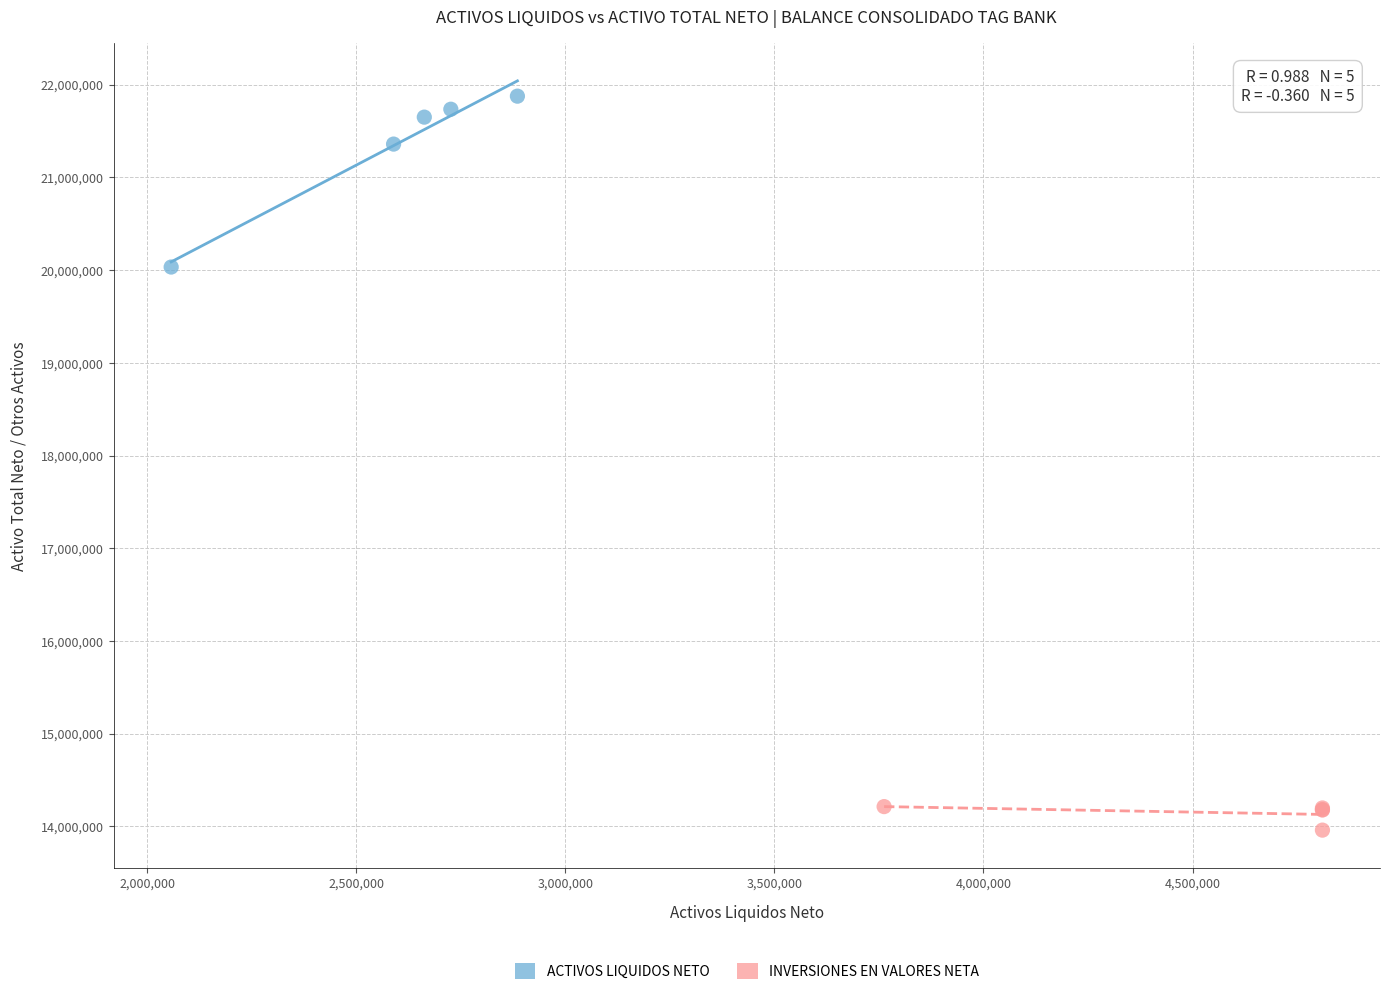

What are all the series names shown in the legend?

ACTIVOS LIQUIDOS NETO, INVERSIONES EN VALORES NETA